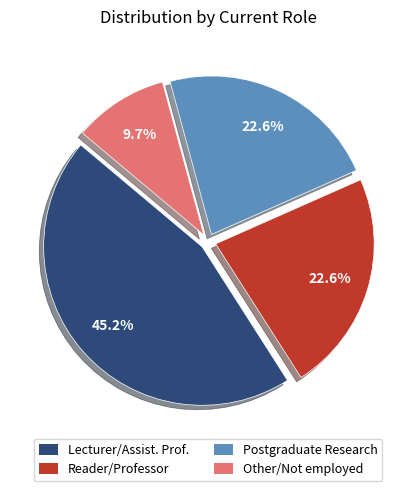

Is there a majority slice in this chart?

No